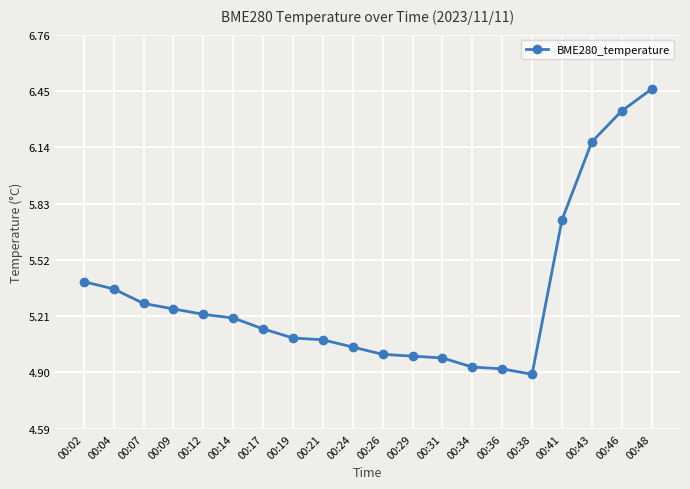

Between 00:24 and 00:38, which is larger?

00:24